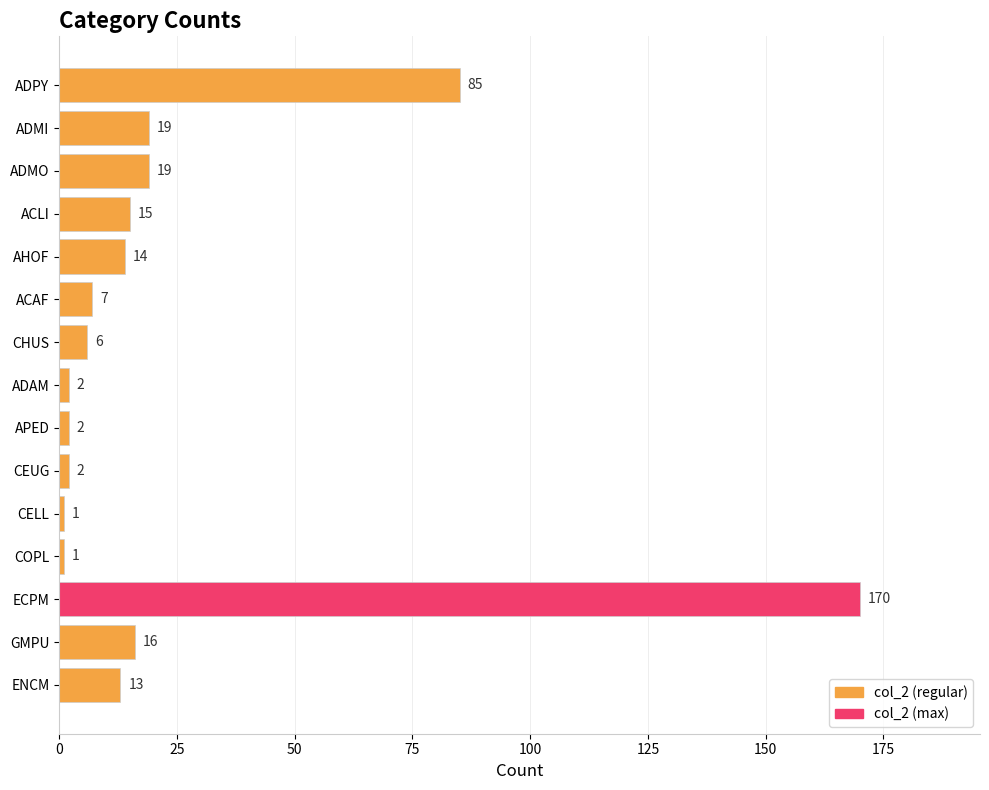

What is the difference between the maximum and minimum values?

169